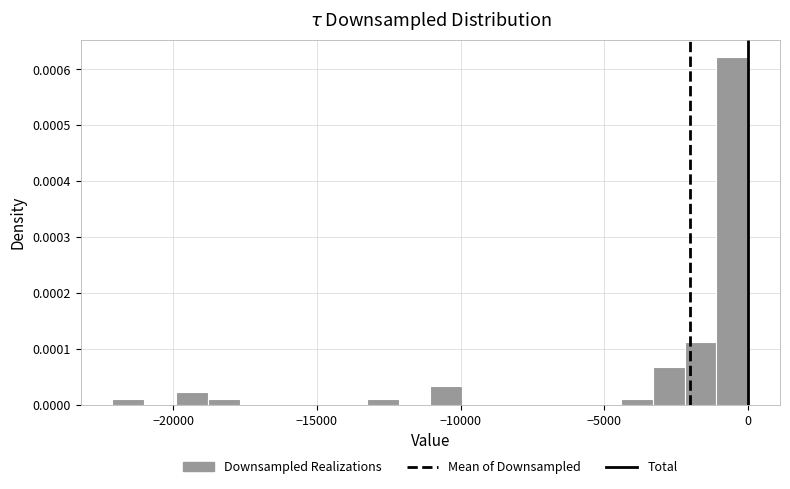

Around what value on the x-axis is the tallest bar? Give the approximate position of its centre, as read against the axis.

-500